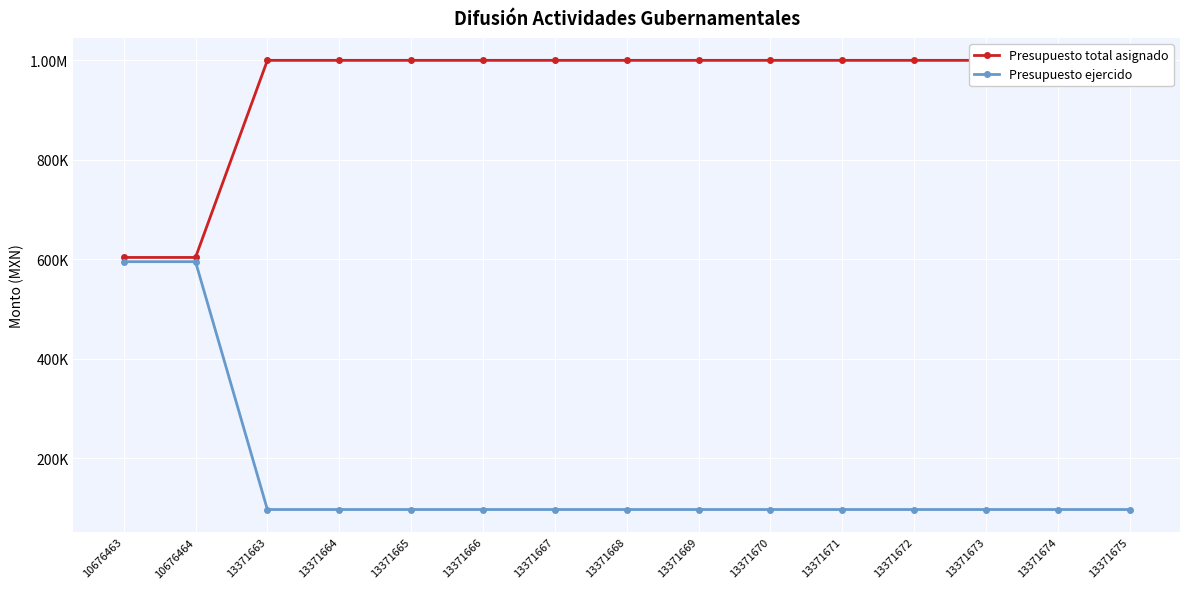

What is the value of the Presupuesto ejercido point at the 11th from the left?

97314.0